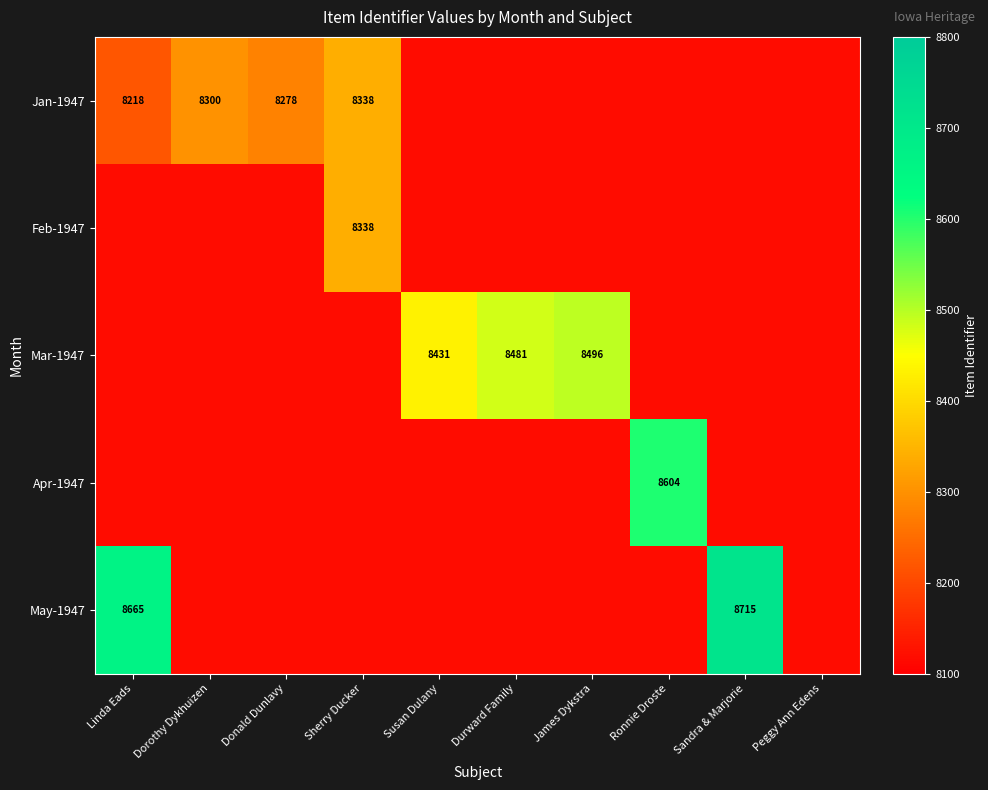

True or false: Apr-1947 has a value of 4954 at Dorothy Dykhuizen.

False